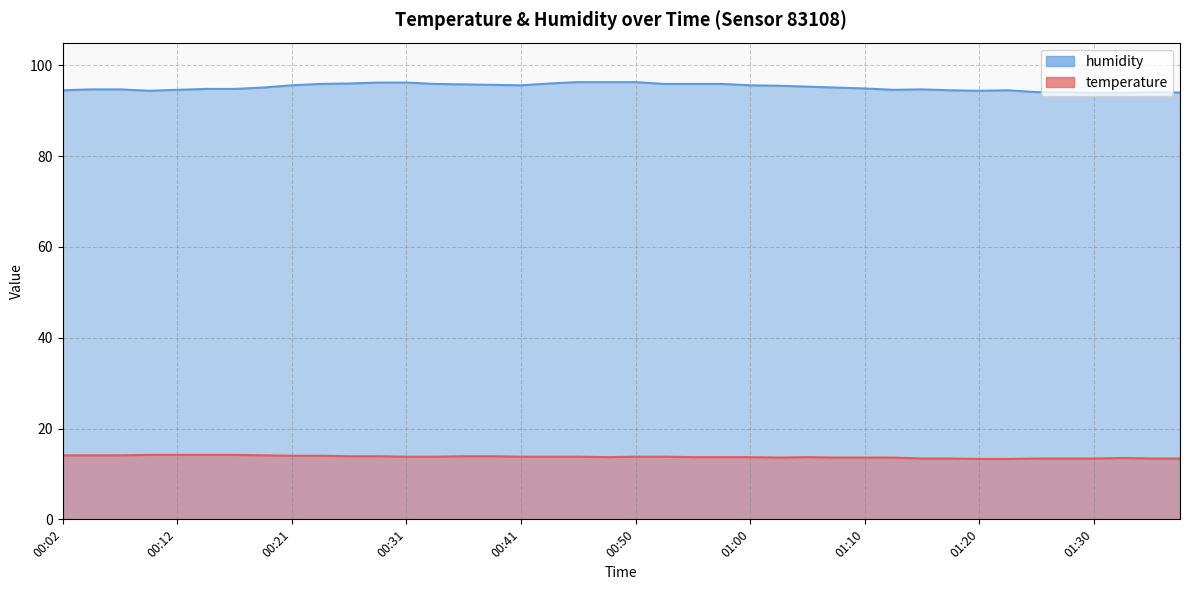

What is the value of the temperature point at the 3rd from the left?

14.1